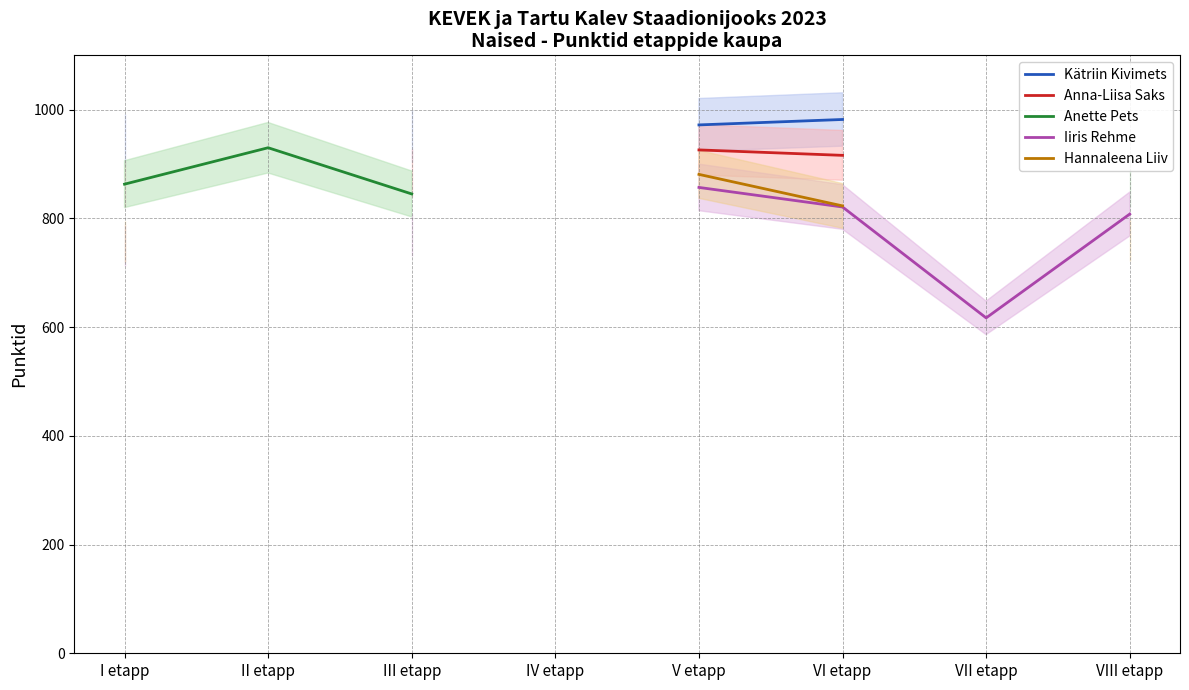

The value of Anna-Liisa Saks at VI etapp is 916.0. True or false?

True